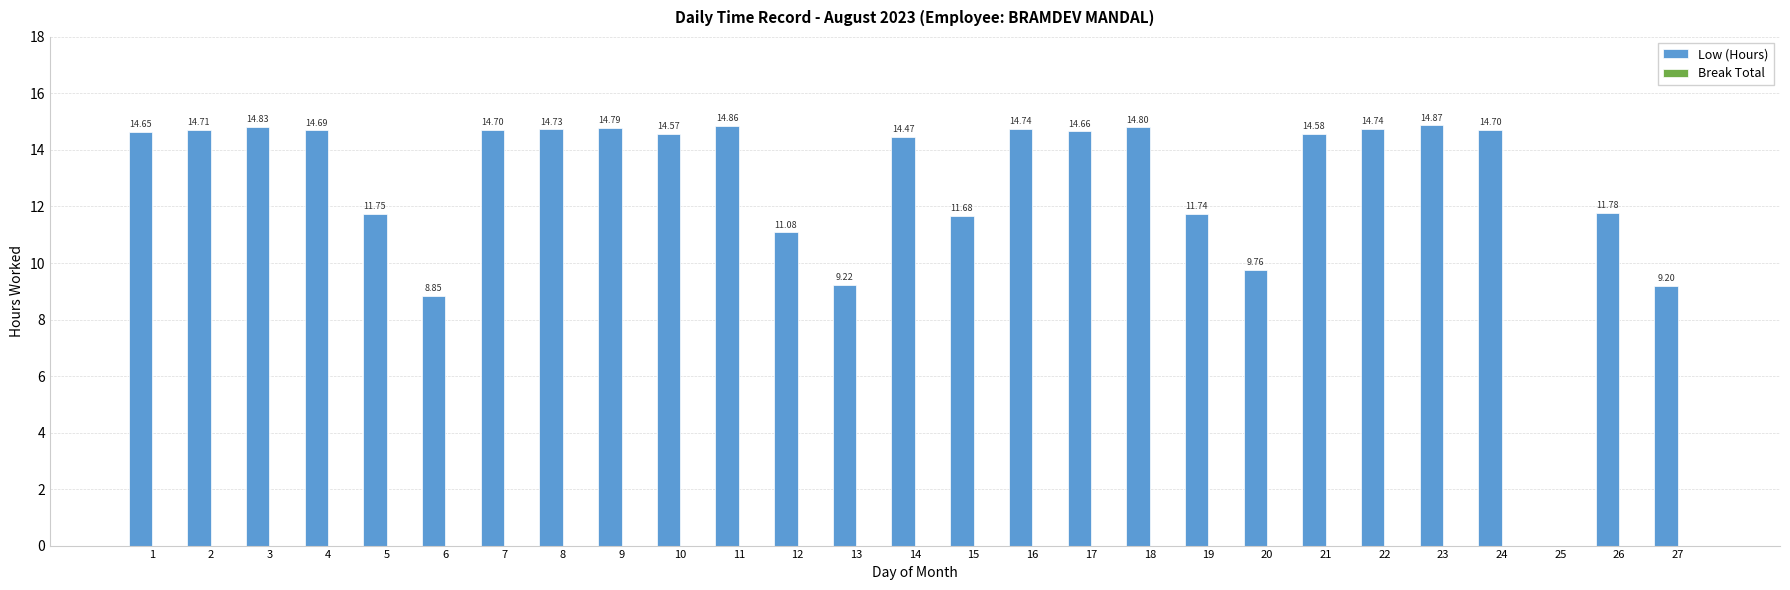

What is the sum of the values at 17 and 6?

23.5